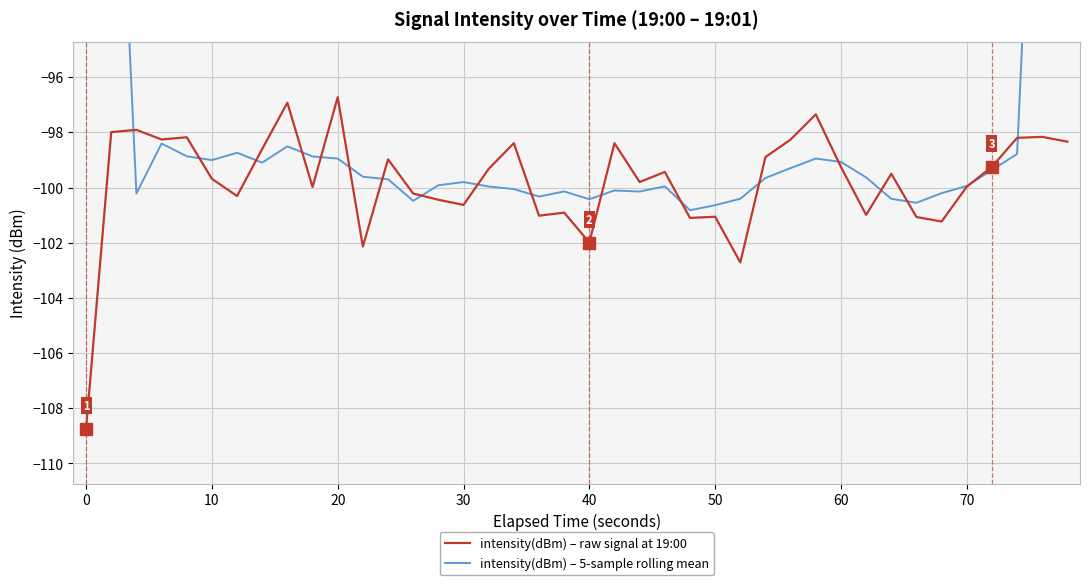

What is the lowest value of the intensity(dBm) – raw signal at 19:00 series?

-108.7